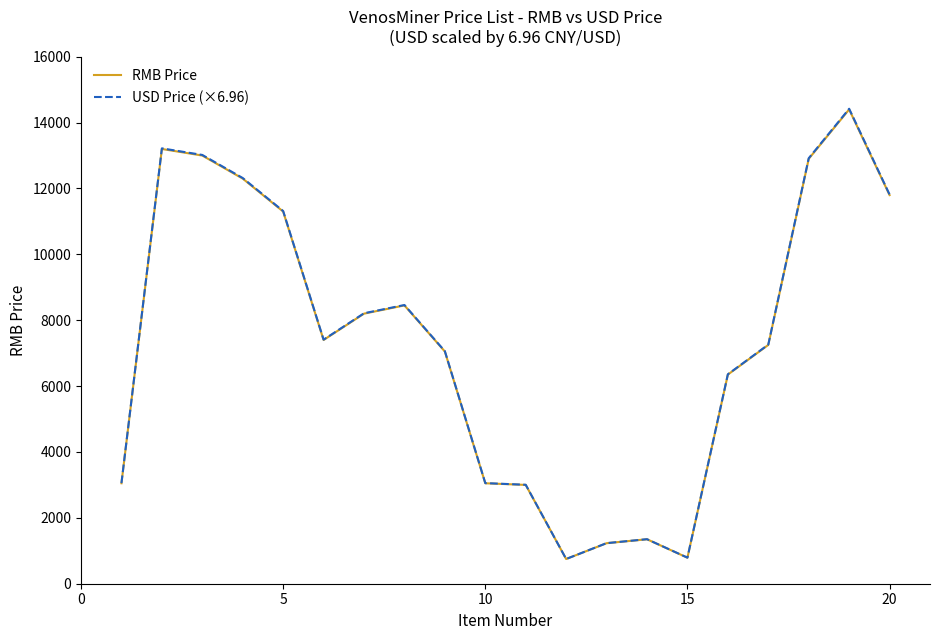

How many lines are shown in the chart?

2